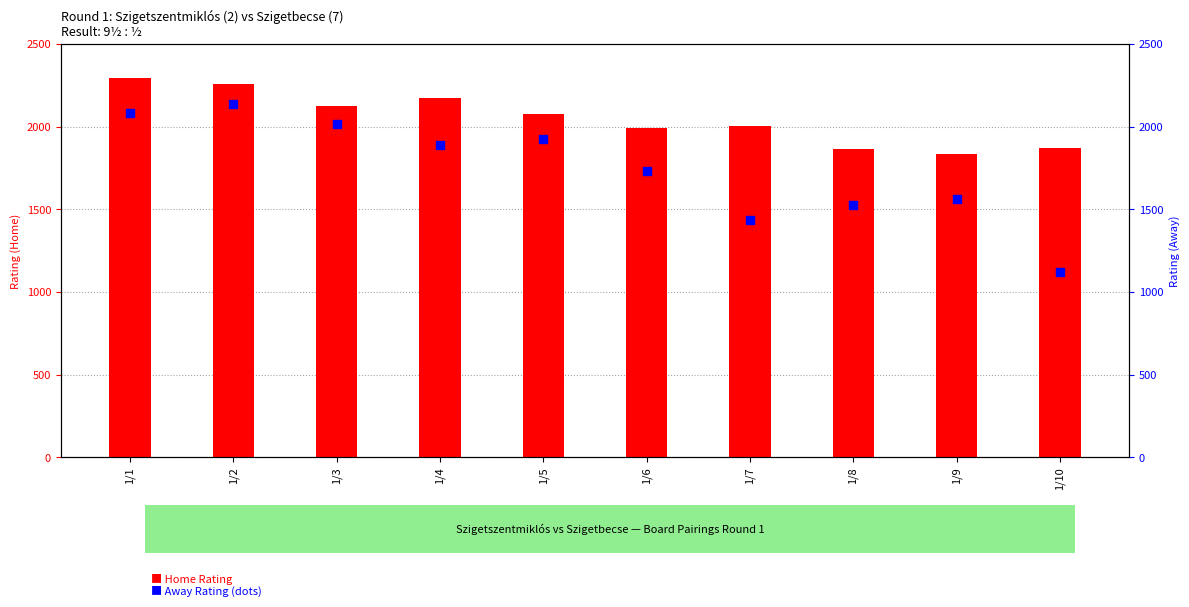

Which series has the largest total across all categories?

Home Rating